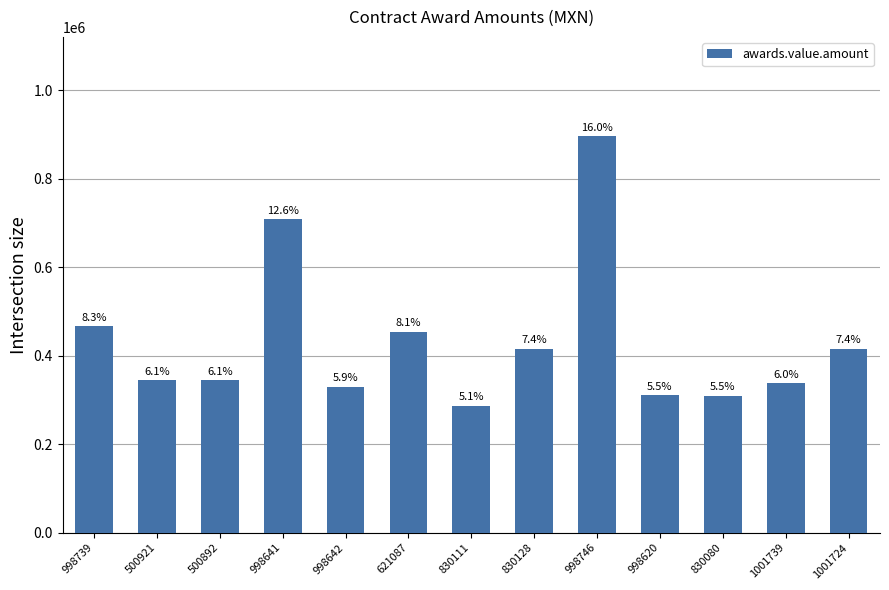

Approximately how many times larger is the value at 998642 compared to 830080?

1.1